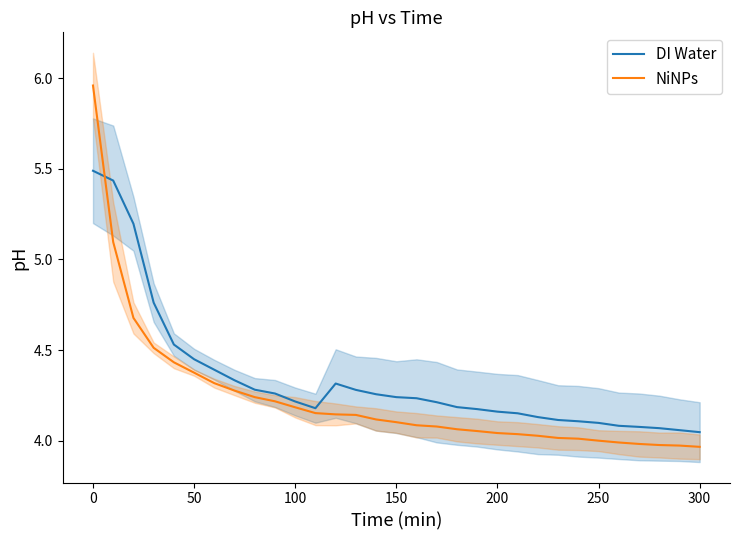

Which series ends up on top after the final intersection of DI Water and NiNPs?

DI Water